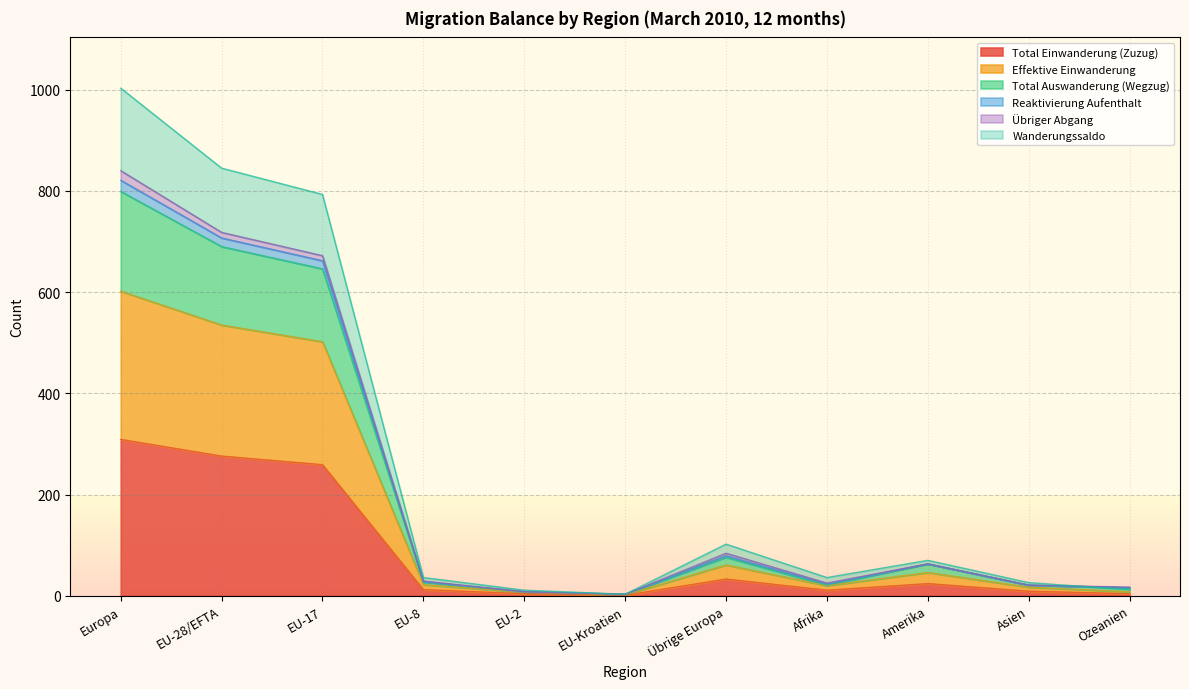

Is it true that Effektive Einwanderung equals 36 at EU-8?

False